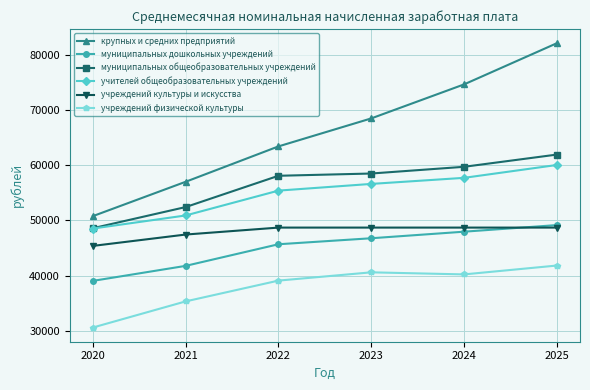

Count the number of data series in this chart.

6